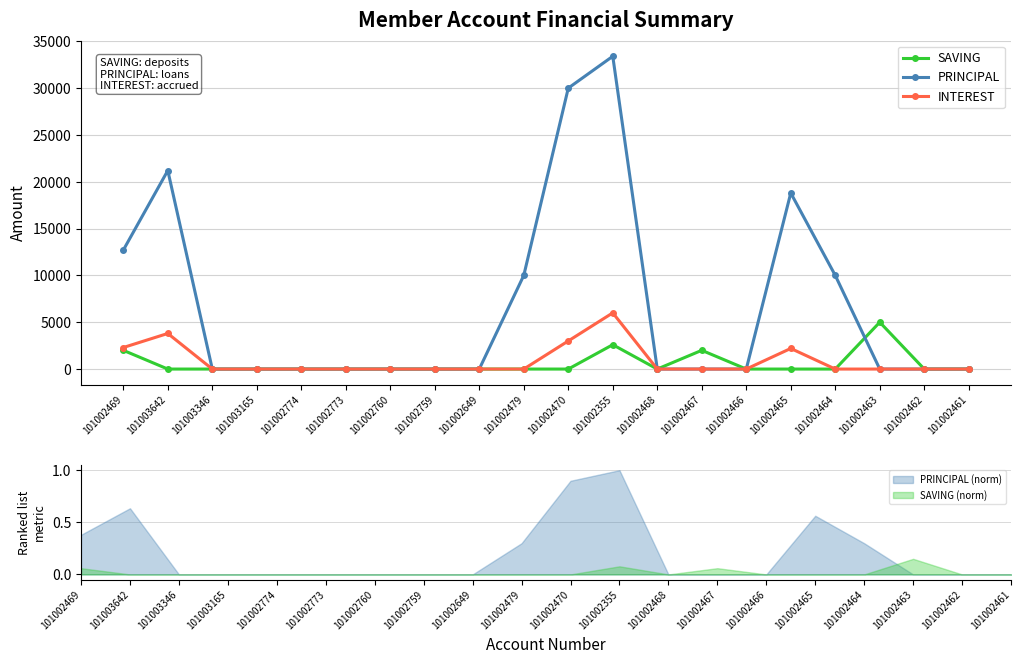

Where is PRINCIPAL nearest to the value 16700?

101002465